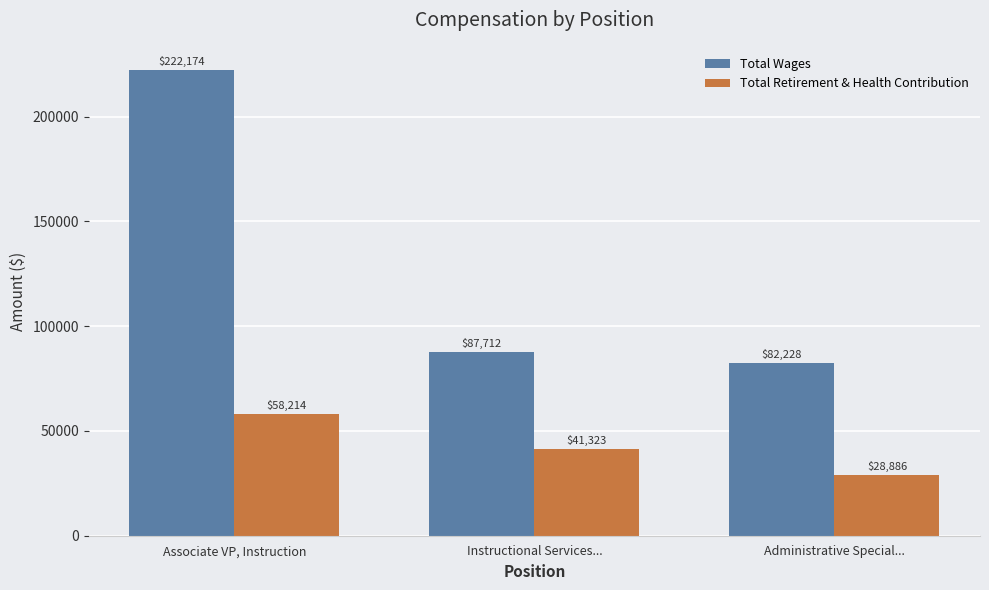

Where is Total Wages nearest to the value 152201?

Instructional Services...